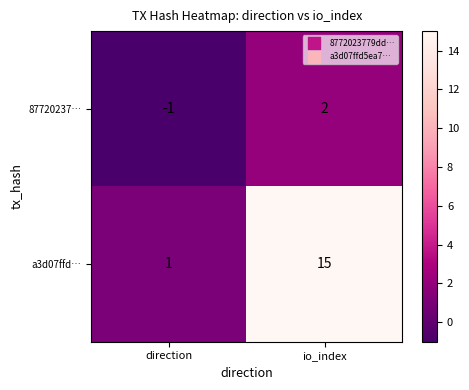

At which label is a3d07ffd… closest to 8?

direction